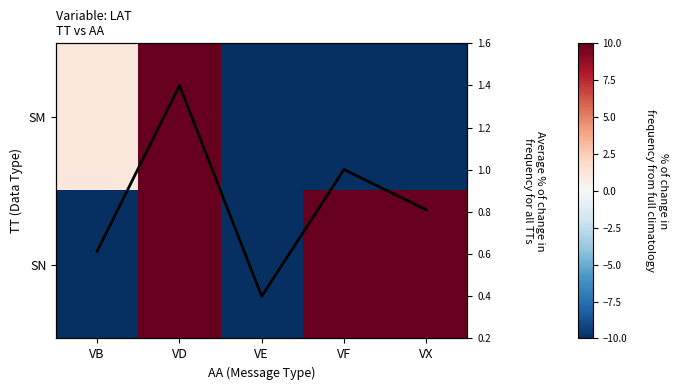

Which has a higher value, VE or VX?

VX